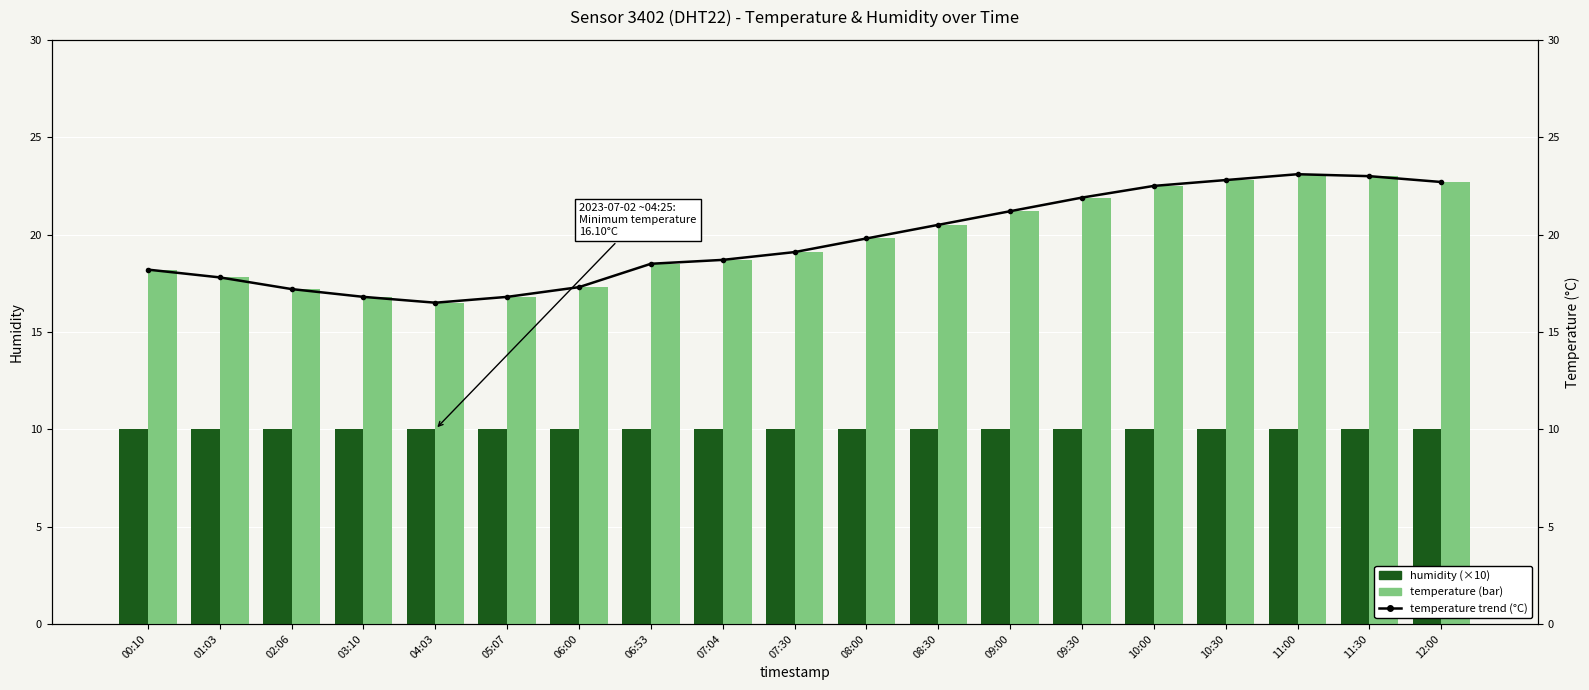

What is the total value across all series at 06:00?

44.6